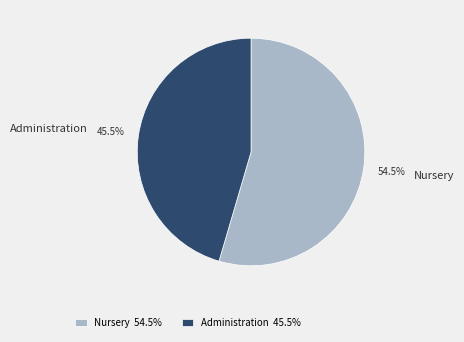

Approximately how many times larger is the value at Administration compared to Nursery?

0.8